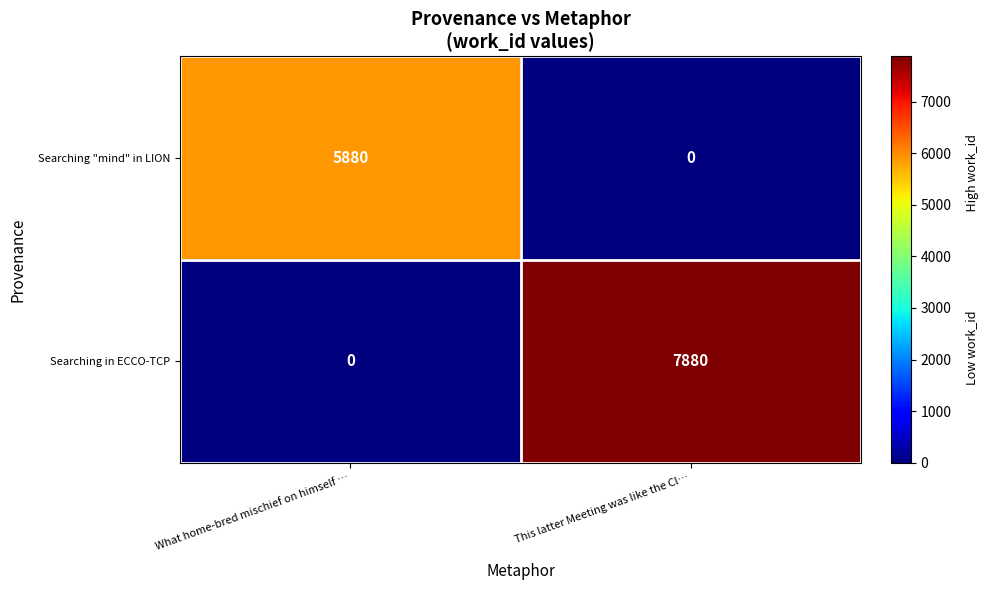

What is the difference between the highest and lowest values at What home-bred mischief on himself …?

5880